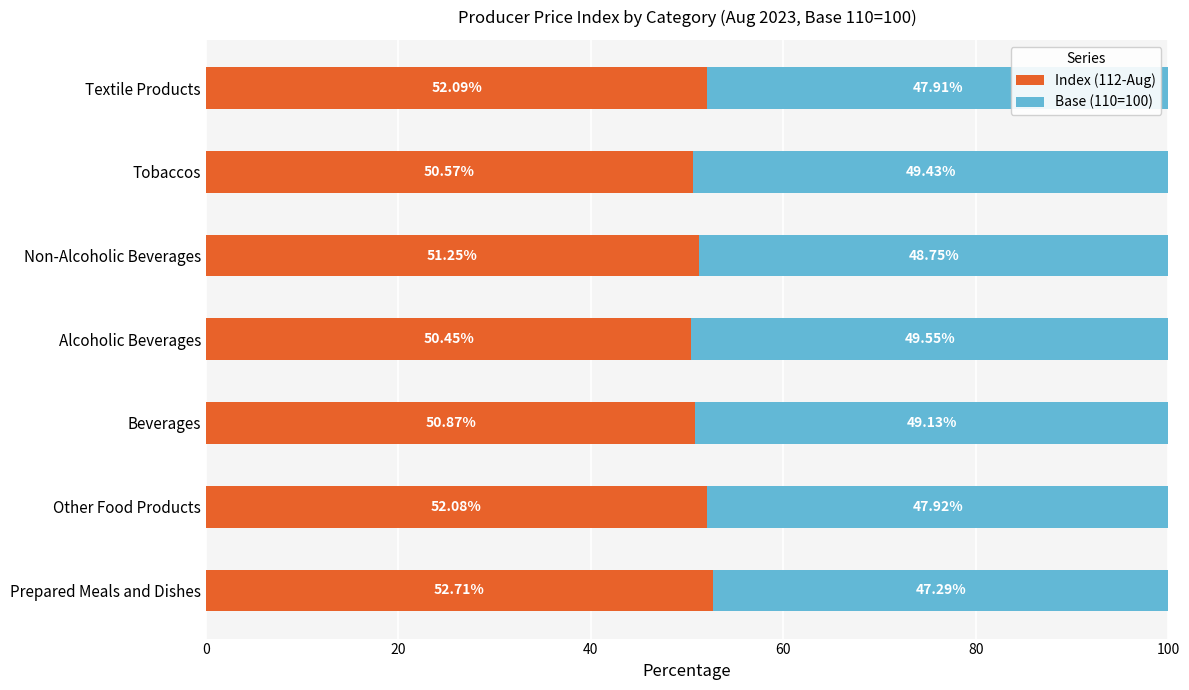

What is the sum of all Index (112-Aug) values?

360.0